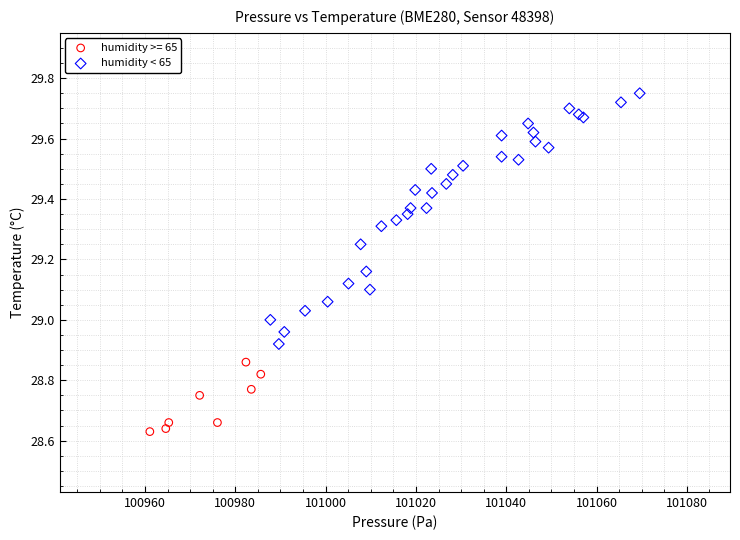

Which series reaches the minimum Y coordinate?

humidity >= 65